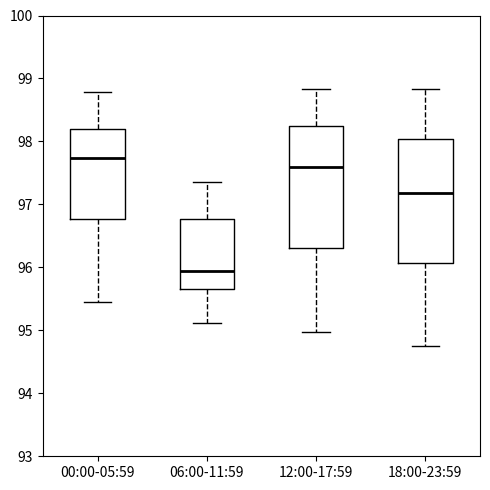

Where does the median line of the box for 00:00-05:59 sit on the y-axis? The values are not printed on the chart, so give them approximately, as read against the axis.

97.7